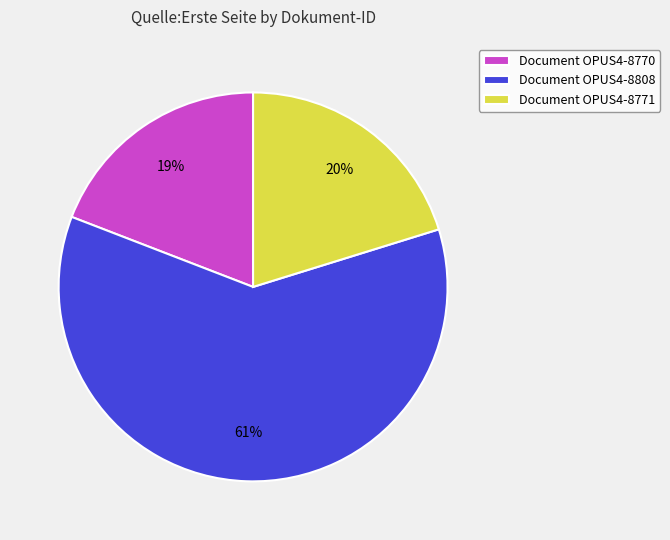

To the nearest percent, what is the difference between the largest and smallest slice percentages?

42%